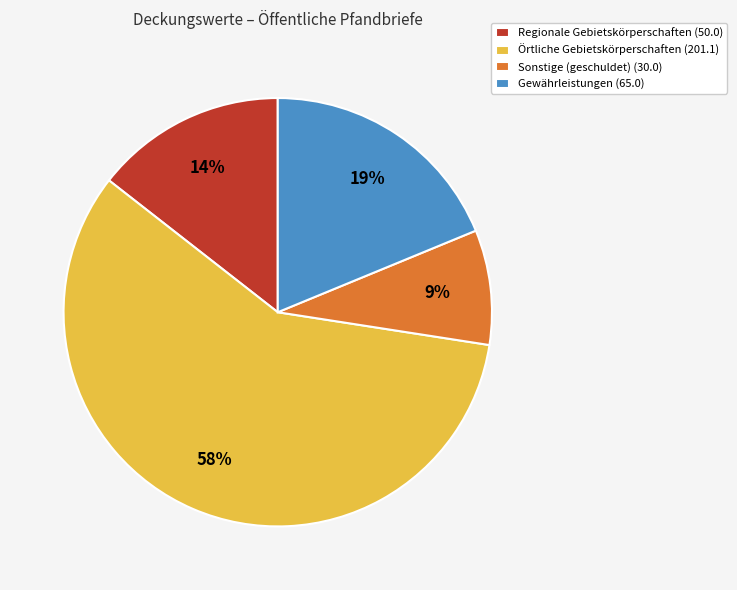

Is it true that Sonstige (geschuldet) (30.0) is 9% of the pie?

True